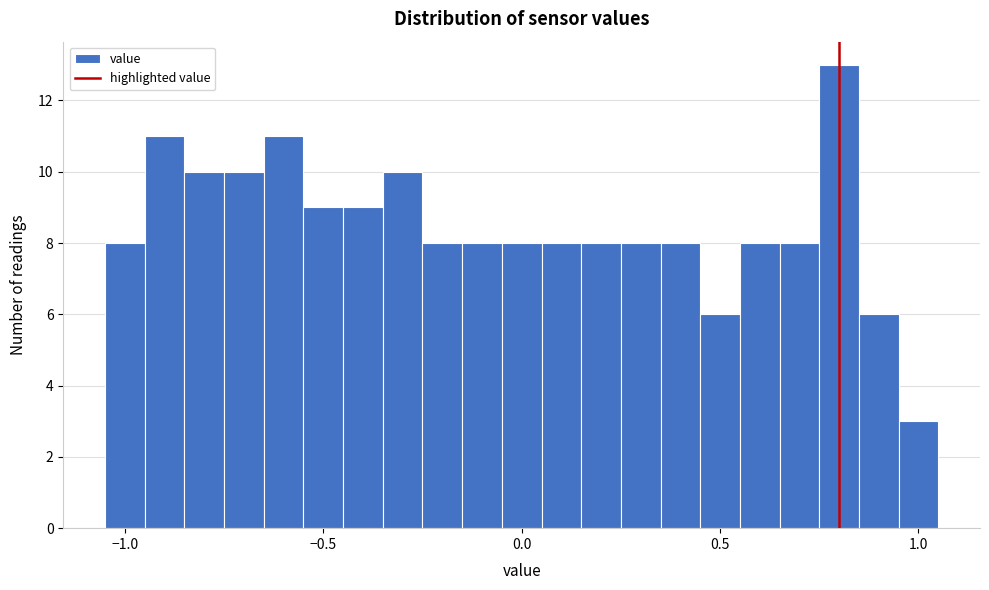

Read against the x-axis, roughly where is the centre of the tallest bar?

0.80